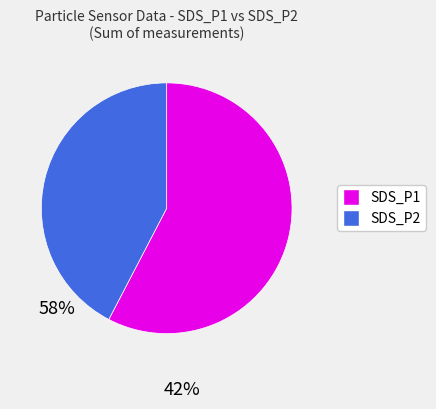

Is there any slice that represents more than half of the pie?

Yes